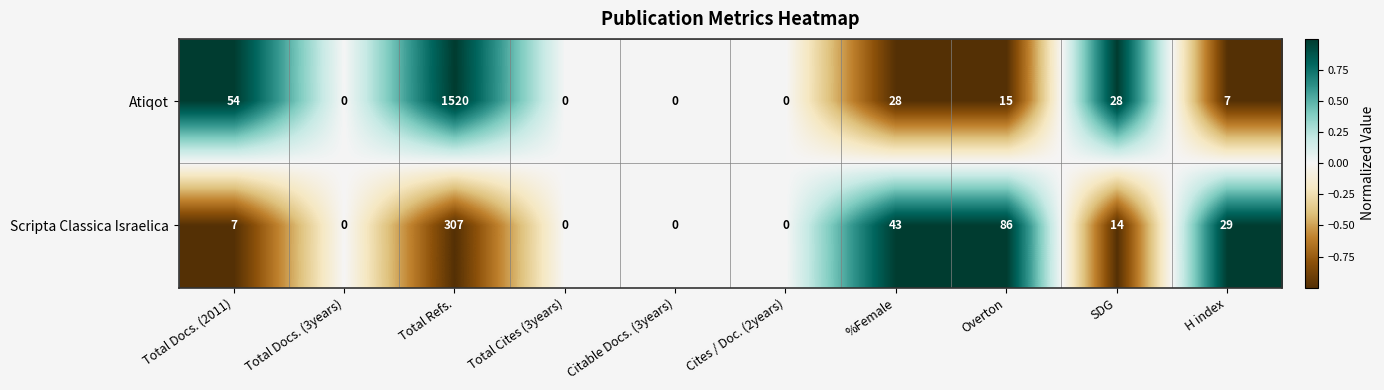

Reading left to right, list all the values displayed in this chart.

Atiqot: 54	0	1520	0	0	0	28	15	28	7
Scripta Classica Israelica: 7	0	307	0	0	0	43	86	14	29